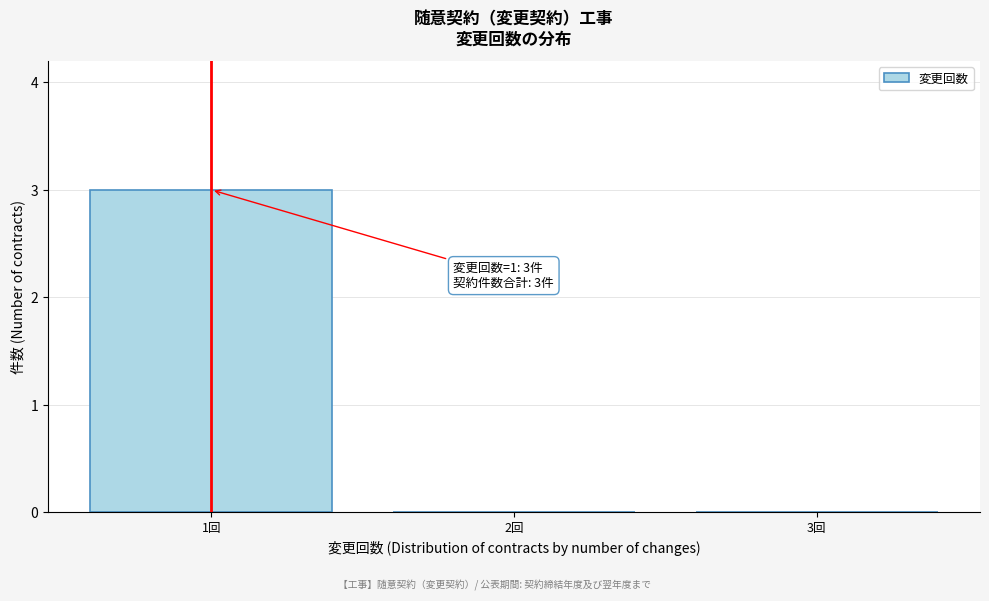

Over which range of the x-axis is the bar tallest?

0.5 to 1.5